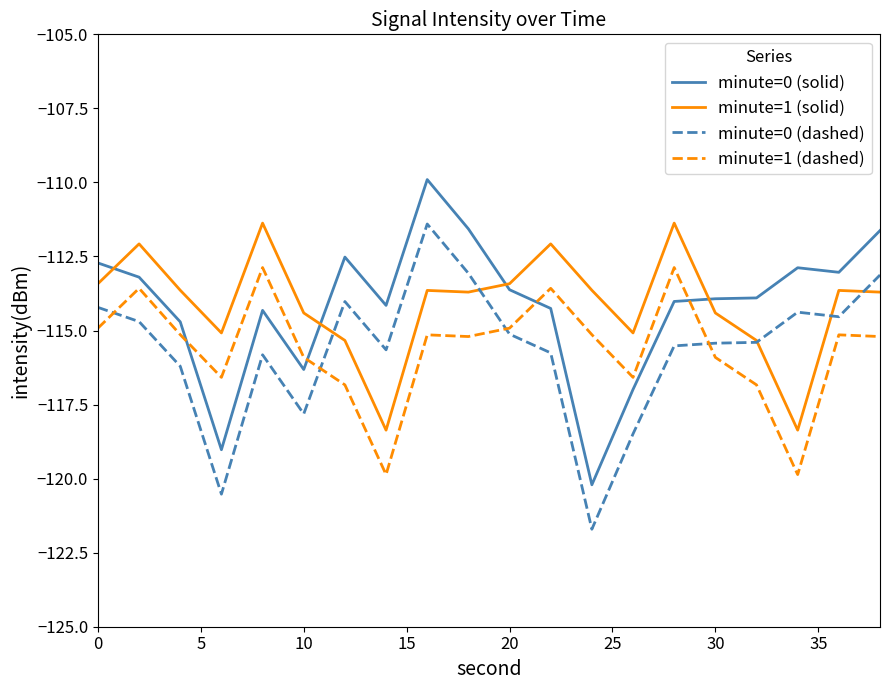

What is the greatest value displayed?

-109.9